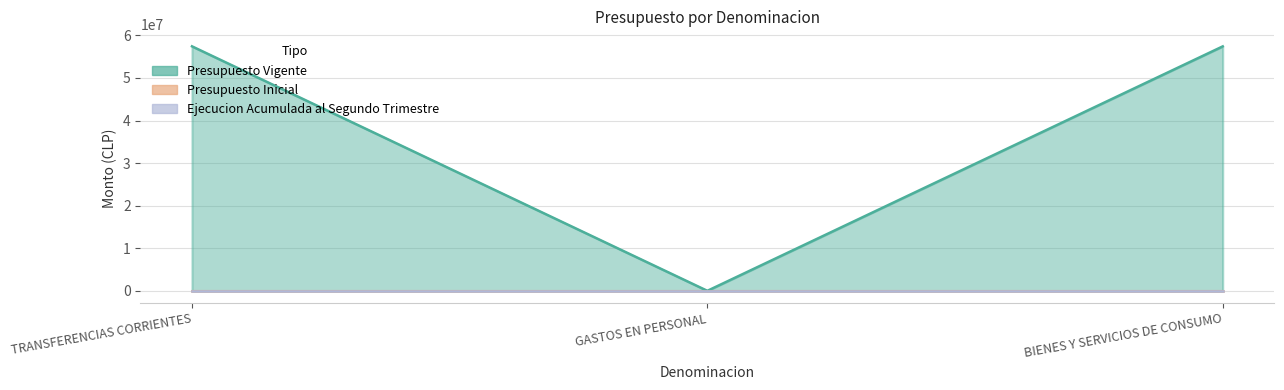

Is it true that Ejecucion Acumulada al Segundo Trimestre equals 0 at BIENES Y SERVICIOS DE CONSUMO?

True